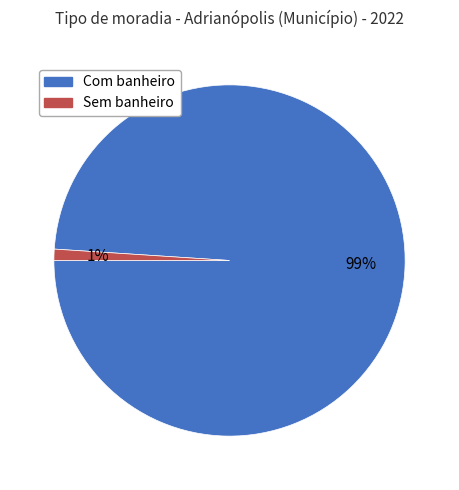

To the nearest percent, what is the combined percentage of Com banheiro and Sem banheiro?

100%